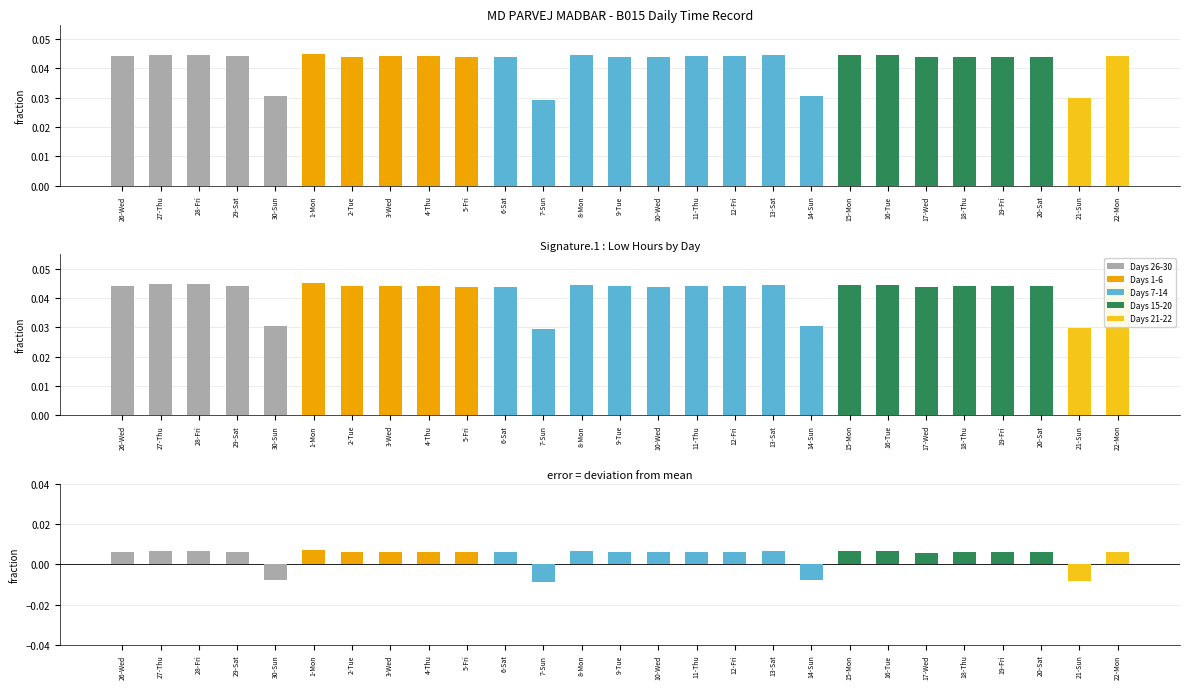

Reading left to right, what are all the values shown in this chart?

Low: 26-Wed=0.0	27-Thu=0.0	28-Fri=0.0	29-Sat=0.0	30-Sun=0.0	1-Mon=0.0	2-Tue=0.0	3-Wed=0.0	4-Thu=0.0	5-Fri=0.0	6-Sat=0.0	7-Sun=0.0	8-Mon=0.0	9-Tue=0.0	10-Wed=0.0	11-Thu=0.0	12-Fri=0.0	13-Sat=0.0	14-Sun=0.0	15-Mon=0.0	16-Tue=0.0	17-Wed=0.0	18-Thu=0.0	19-Fri=0.0	20-Sat=0.0	21-Sun=0.0	22-Mon=0.0
Deviation: 26-Wed=0.0	27-Thu=0.0	28-Fri=0.0	29-Sat=0.0	30-Sun=-0.0	1-Mon=0.0	2-Tue=0.0	3-Wed=0.0	4-Thu=0.0	5-Fri=0.0	6-Sat=0.0	7-Sun=-0.0	8-Mon=0.0	9-Tue=0.0	10-Wed=0.0	11-Thu=0.0	12-Fri=0.0	13-Sat=0.0	14-Sun=-0.0	15-Mon=0.0	16-Tue=0.0	17-Wed=0.0	18-Thu=0.0	19-Fri=0.0	20-Sat=0.0	21-Sun=-0.0	22-Mon=0.0